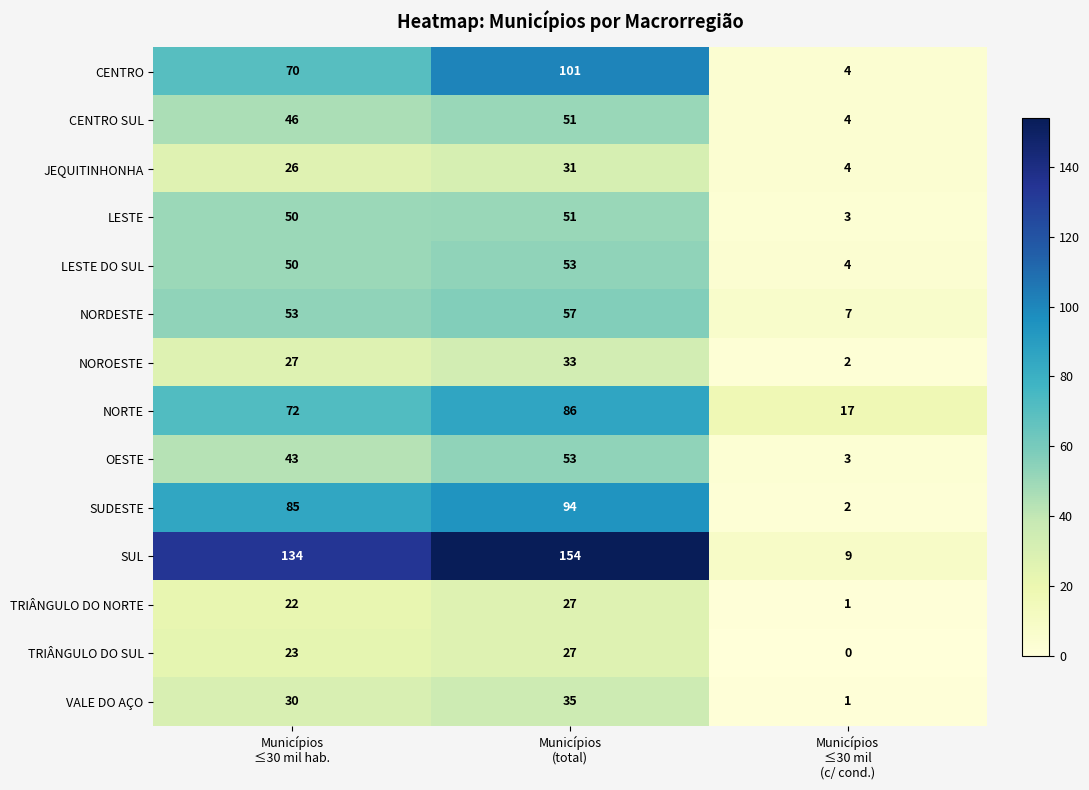

Count the TRIÂNGULO DO SUL values in the range 0 to 27.

3